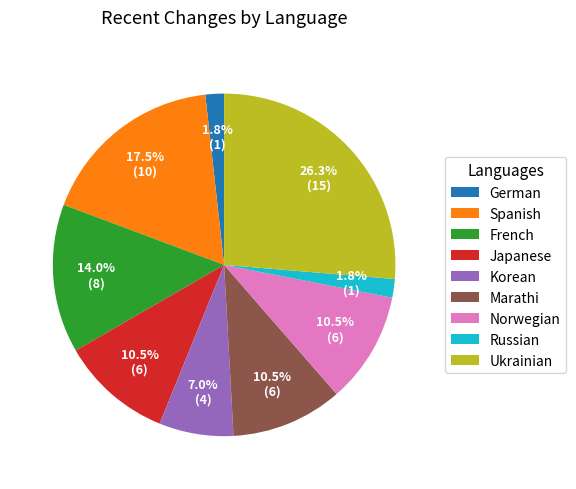

To the nearest percent, what is the difference between the largest and smallest slice percentages?

25%